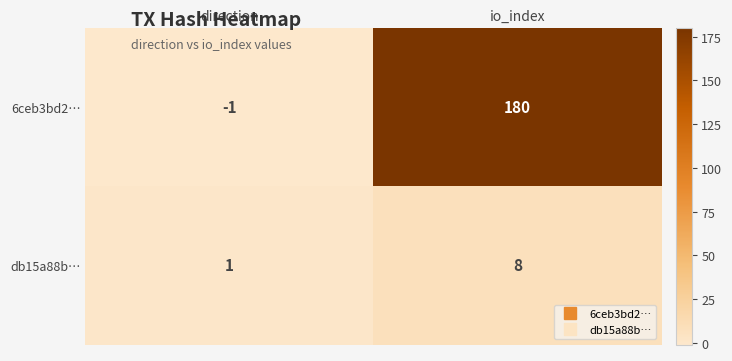

The value of 6ceb3bd2… at io_index is 113. True or false?

False